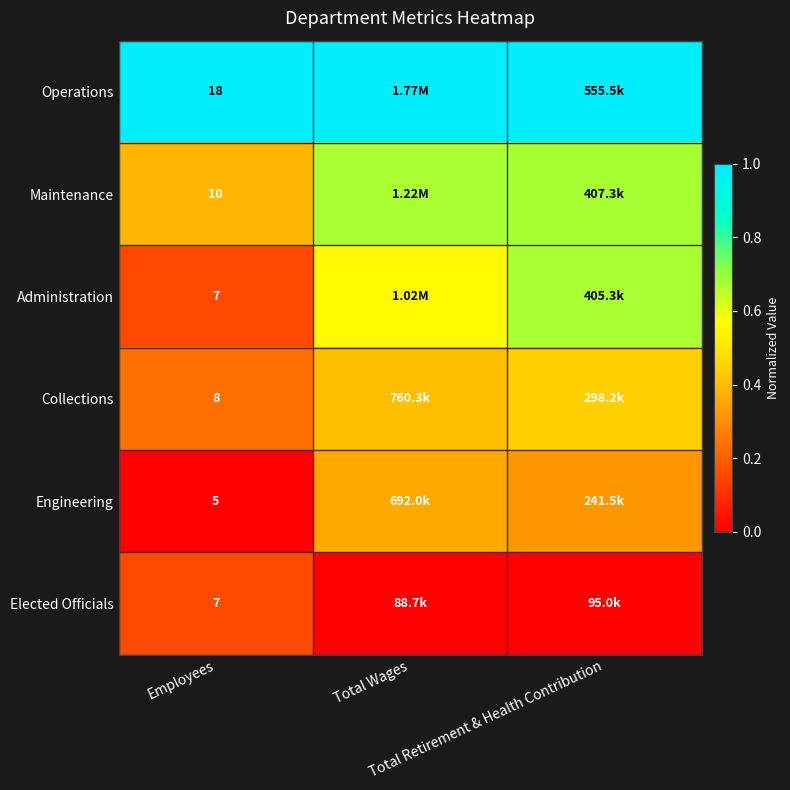

Which category has the highest value in the Elected Officials series?

Employees